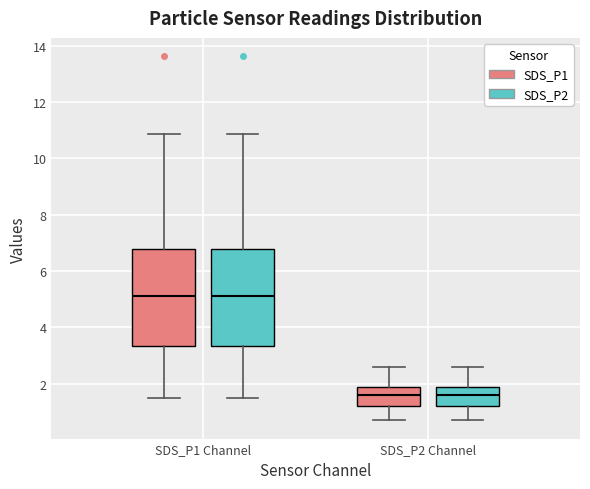

Reading left to right, transcribe this box plot: for each box, give where its median line is, the range the box spans, and where its two whiskers end, as read against the y-axis. The values are not printed on the chart, so give them approximately, as read against the axis.

SDS_P1 Channel (SDS_P1): median 5.2, box 3.4 to 6.8, whiskers 1.6 to 10.8
SDS_P1 Channel (SDS_P2): median 5.2, box 3.4 to 6.8, whiskers 1.6 to 10.8
SDS_P2 Channel (SDS_P1): median 1.6, box 1.2 to 2.0, whiskers 0.8 to 2.6
SDS_P2 Channel (SDS_P2): median 1.6, box 1.2 to 2.0, whiskers 0.8 to 2.6